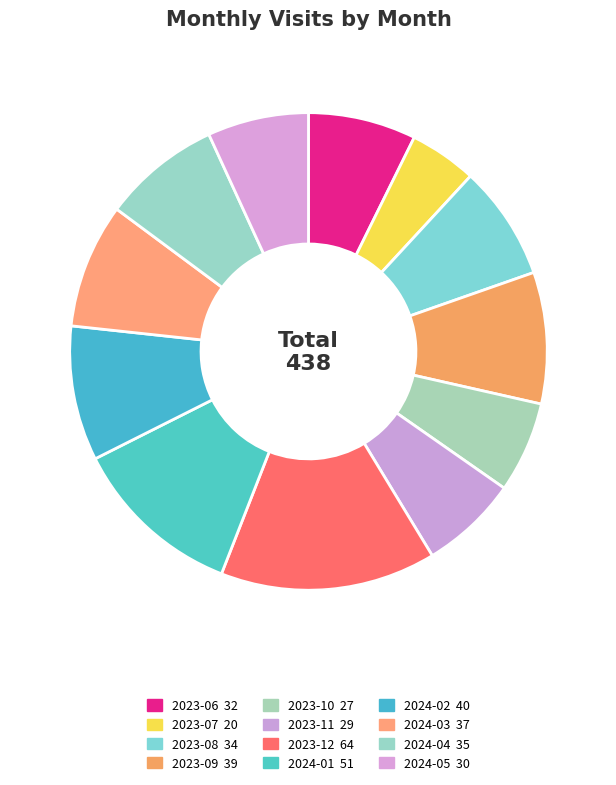

Which category has the biggest portion of the pie?

2023-12